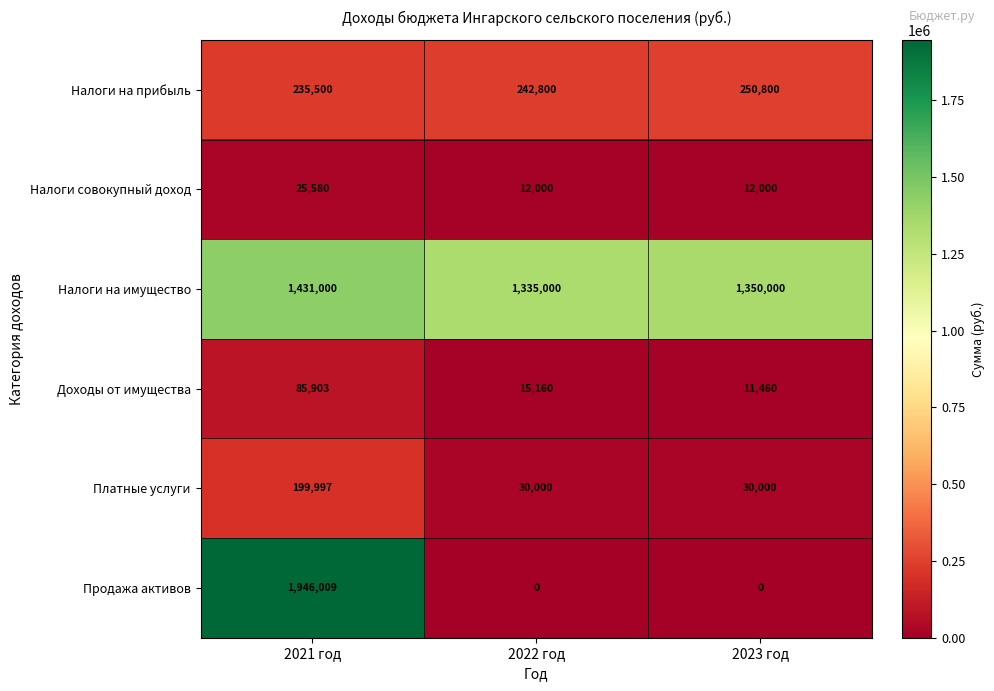

Count the number of data series in this chart.

6